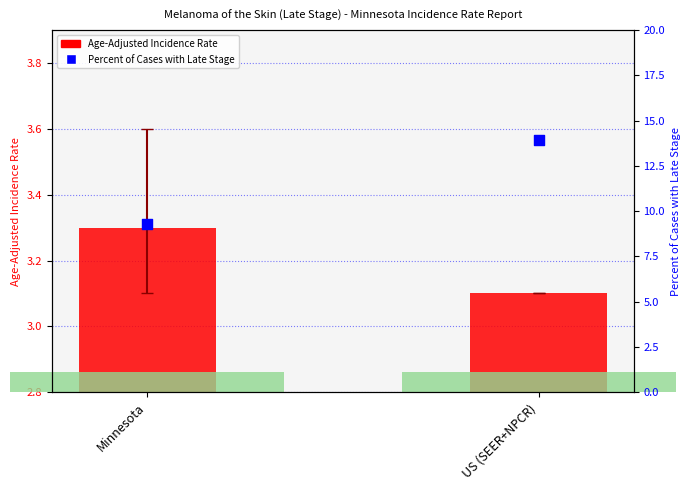

Which series contains the highest Y value?

Percent of Cases with Late Stage